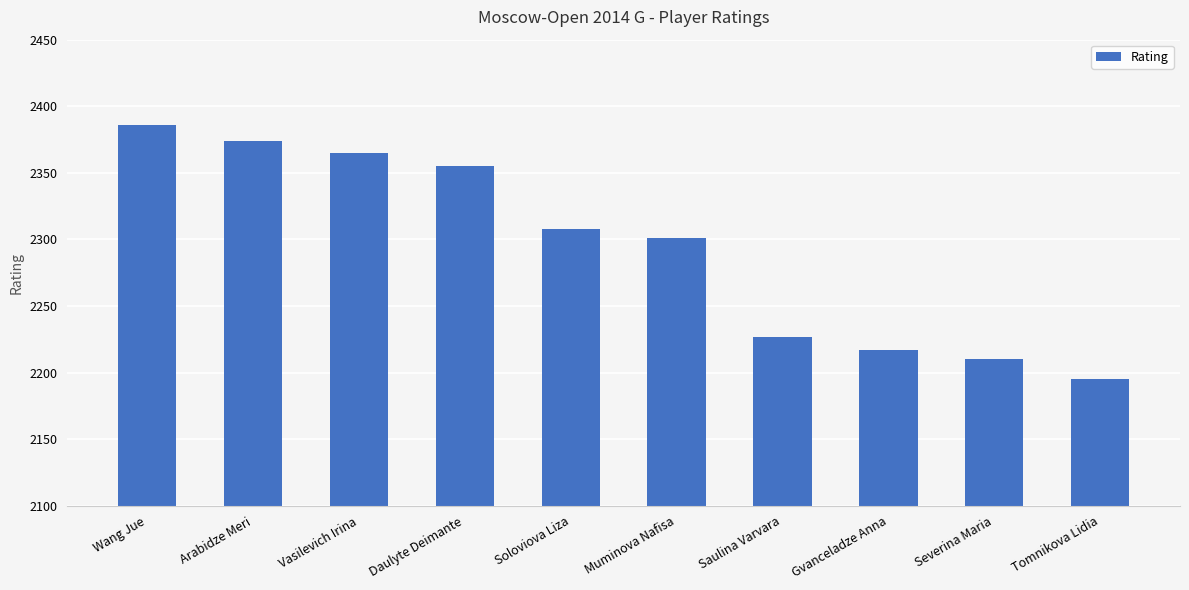

Which label corresponds to the smallest value in the chart?

Tomnikova Lidia